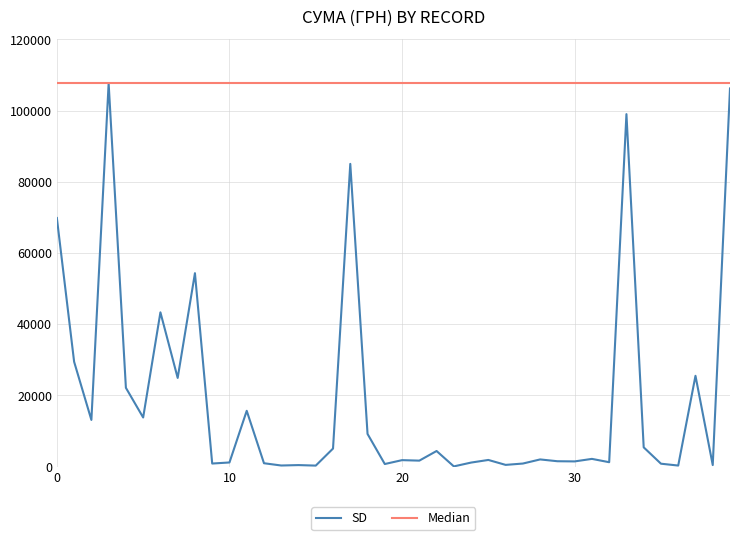

Which series has the largest total across all categories?

Median